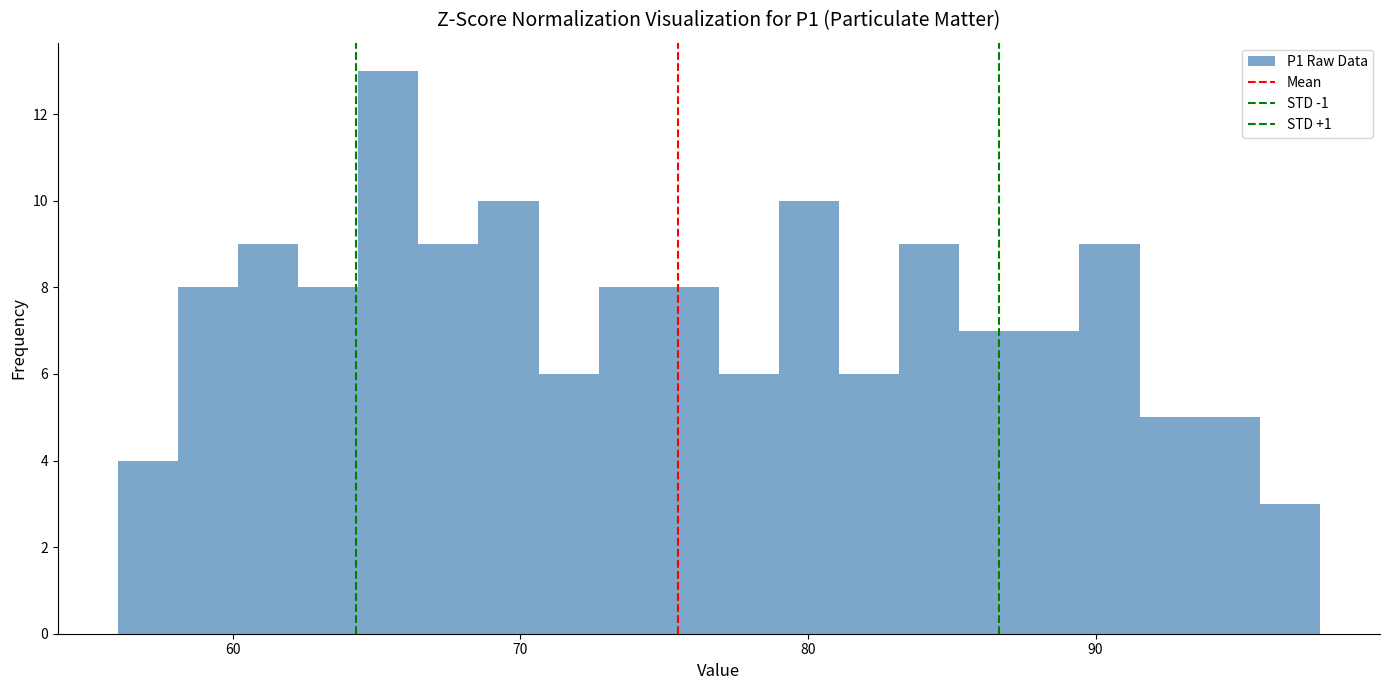

Around what value on the x-axis is the tallest bar? Give the approximate position of its centre, as read against the axis.

65